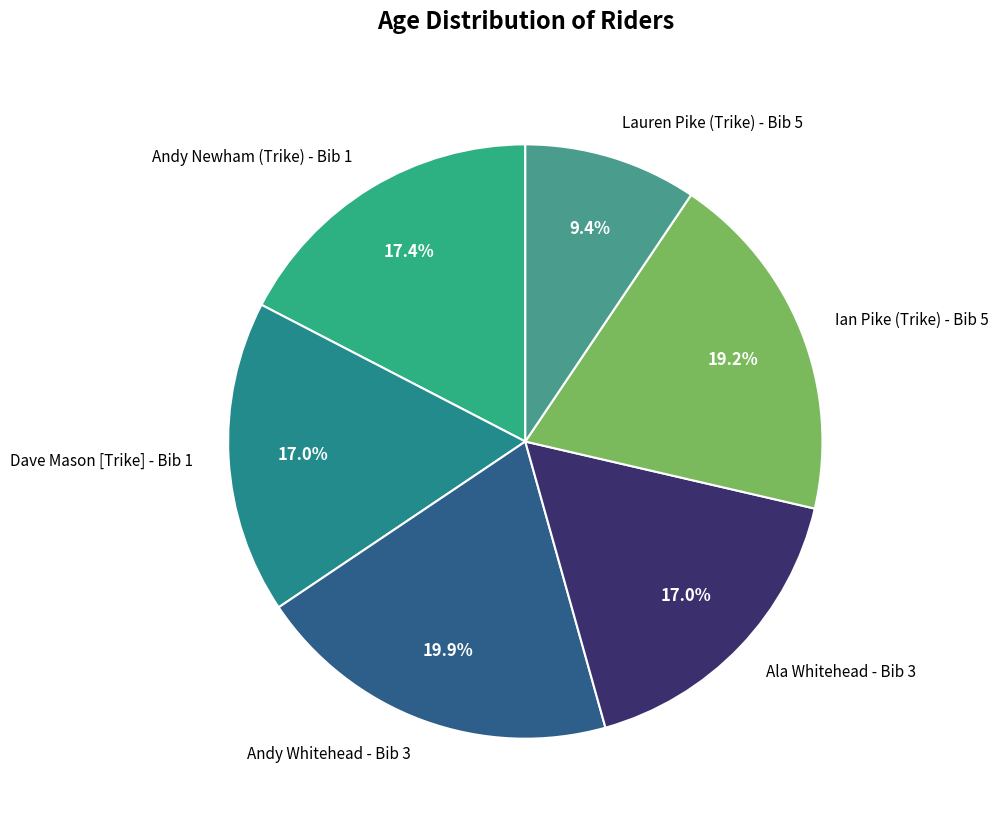

To the nearest percent, what portion does Dave Mason [Trike] - Bib 1 represent?

17%